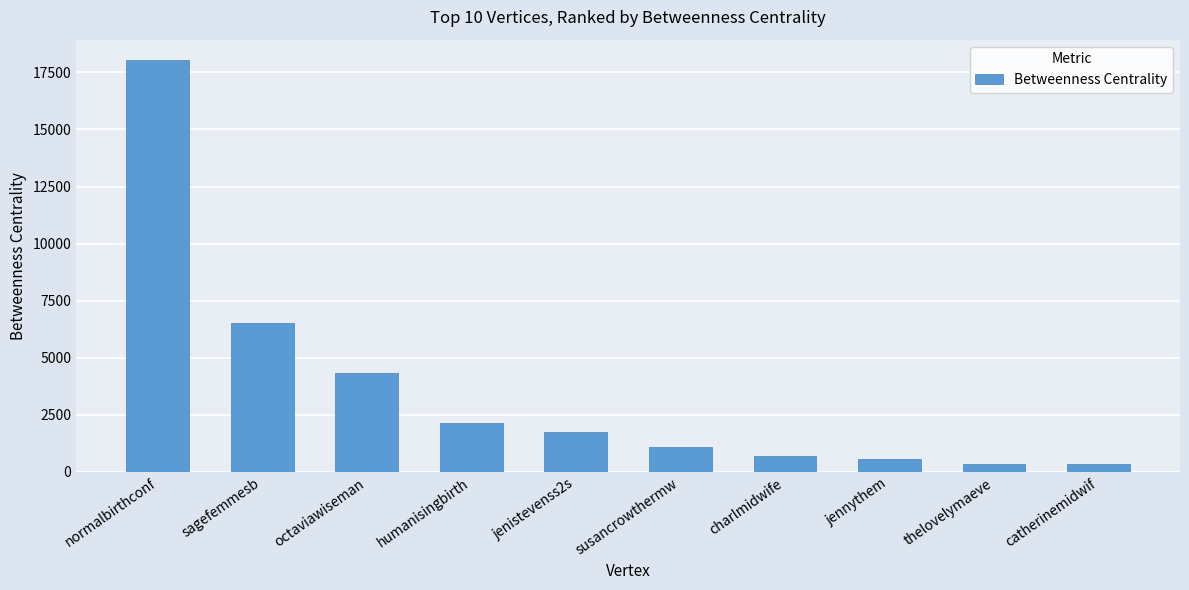

What position from the right is catherinemidwif?

1